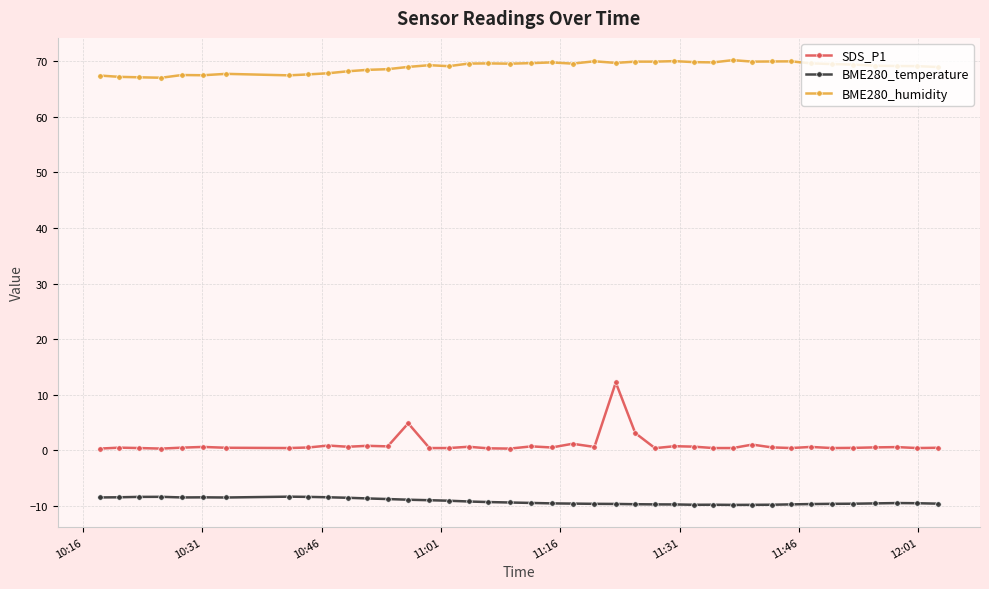

What is the average value of the BME280_humidity series?

69.0